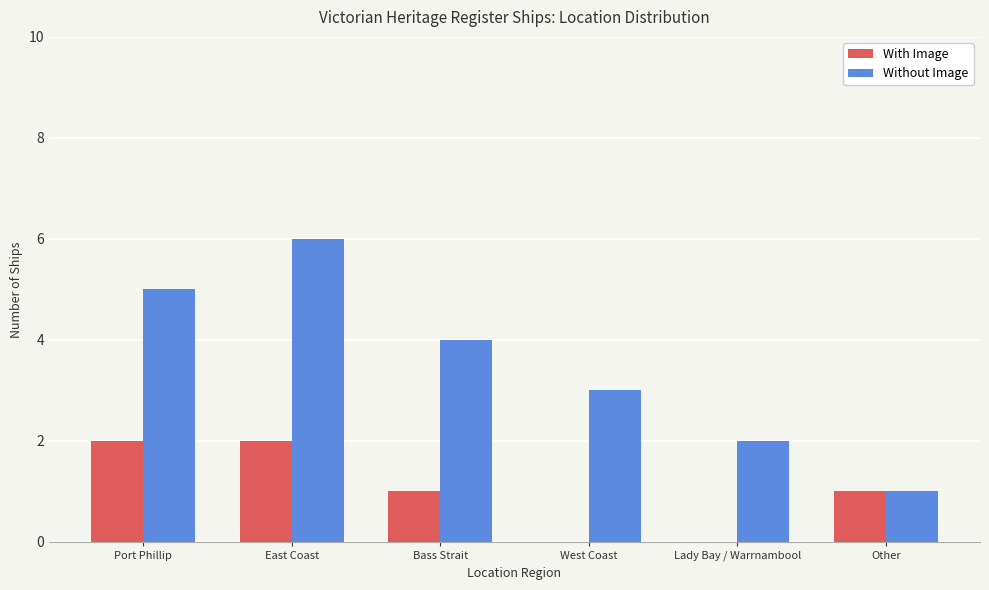

How many groups of bars are there?

6